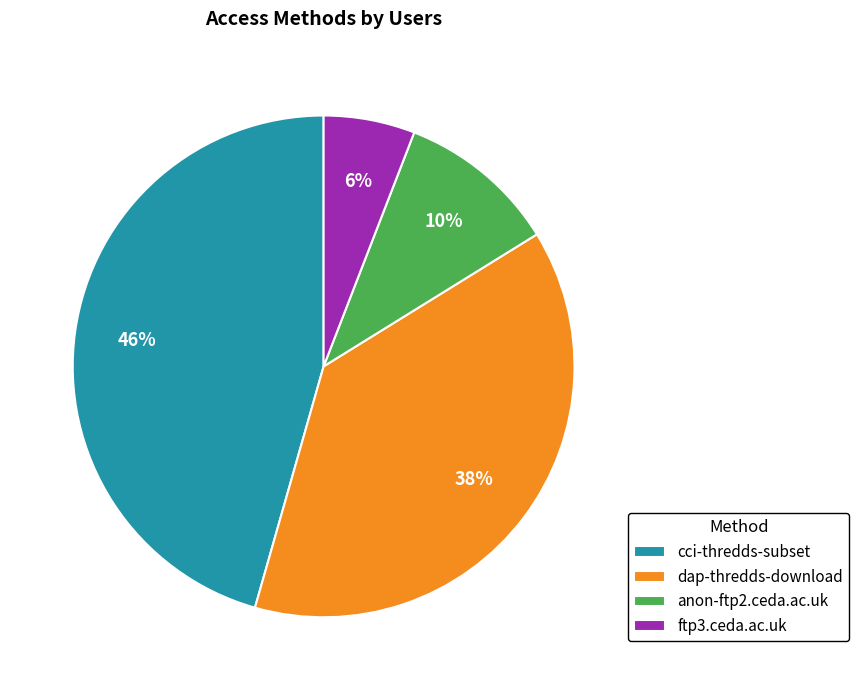

To the nearest percent, what is the difference between the largest and smallest slice percentages?

40%